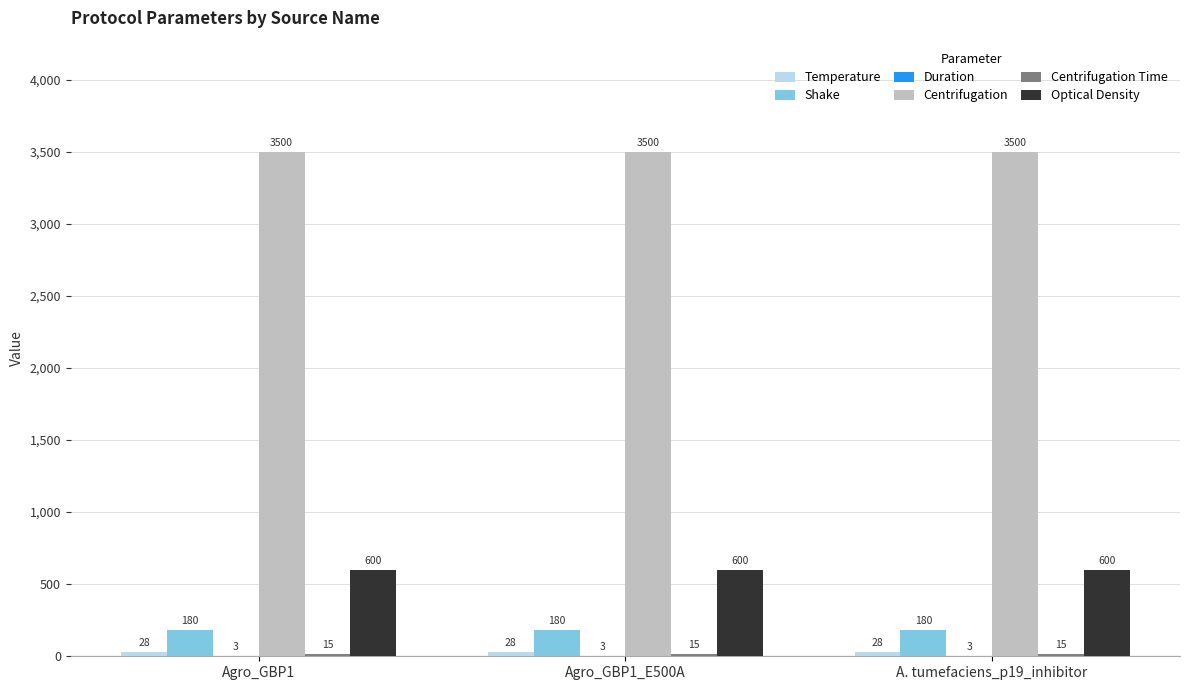

What is the greatest value displayed?

3500